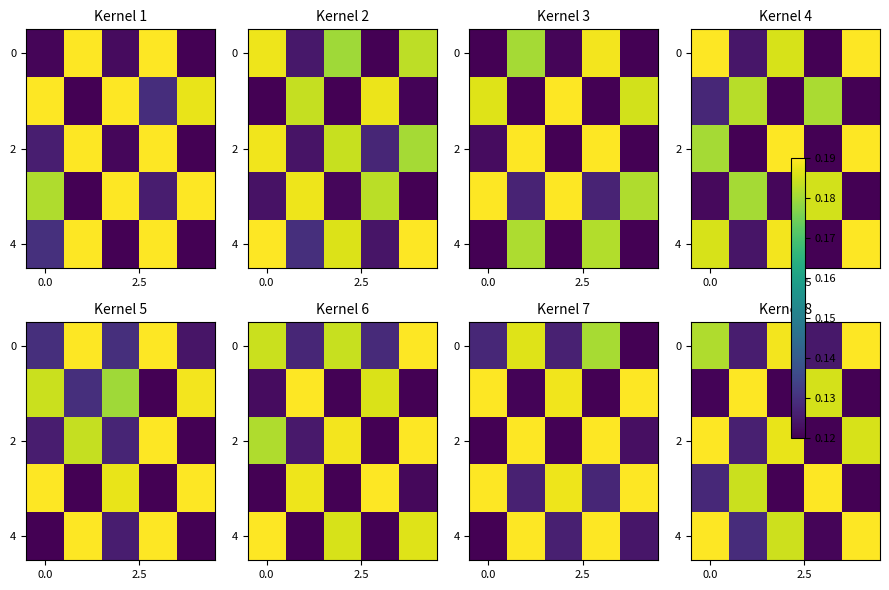

What is the smallest value displayed?

0.1